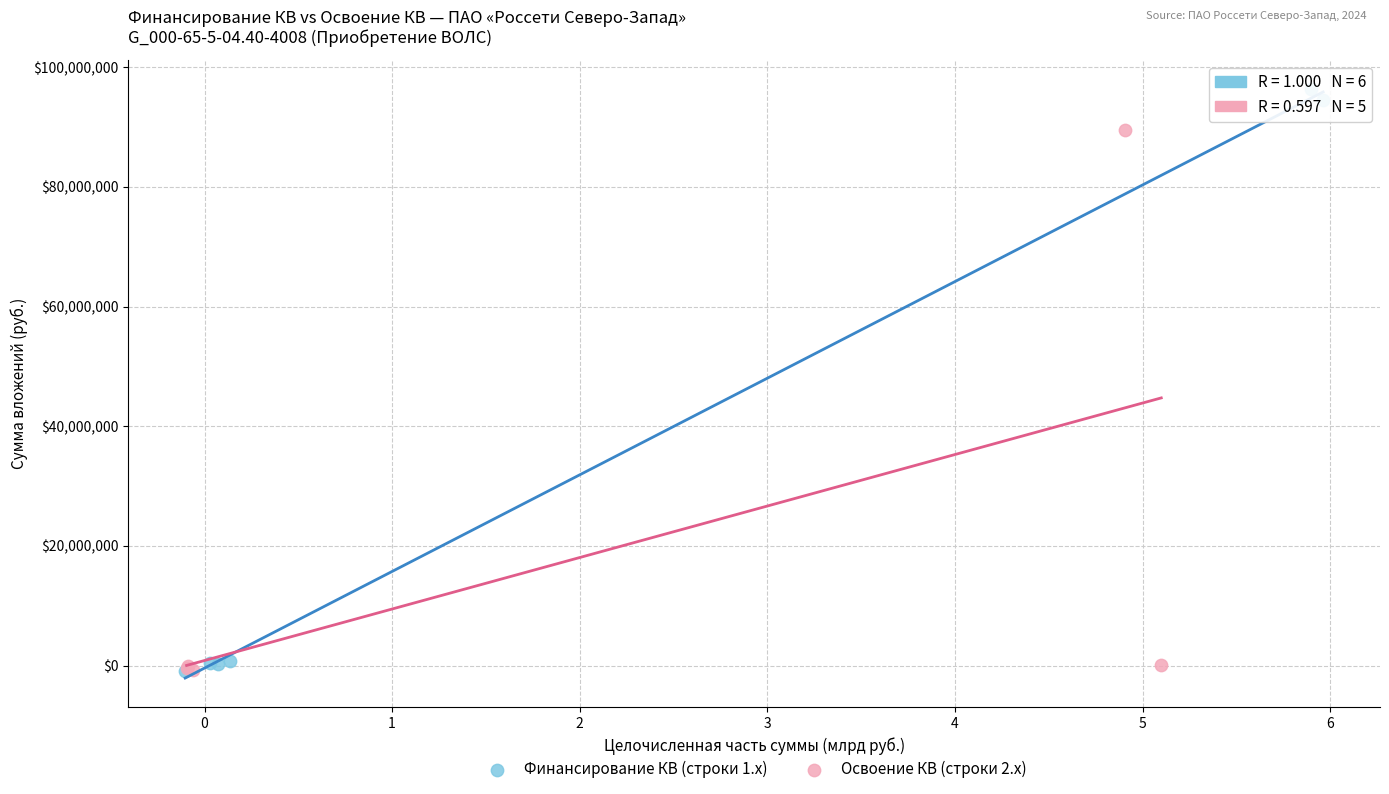

What are all the series names shown in the legend?

Финансирование КВ (строки 1.x), Освоение КВ (строки 2.x)